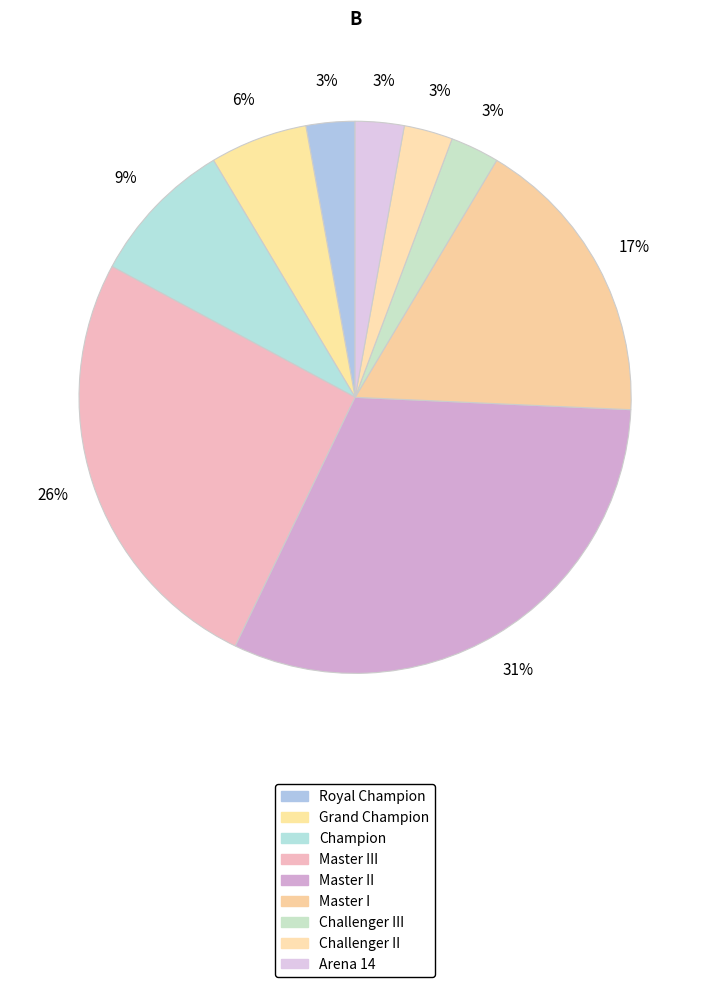

True or false: Champion accounts for 9% of the total.

True